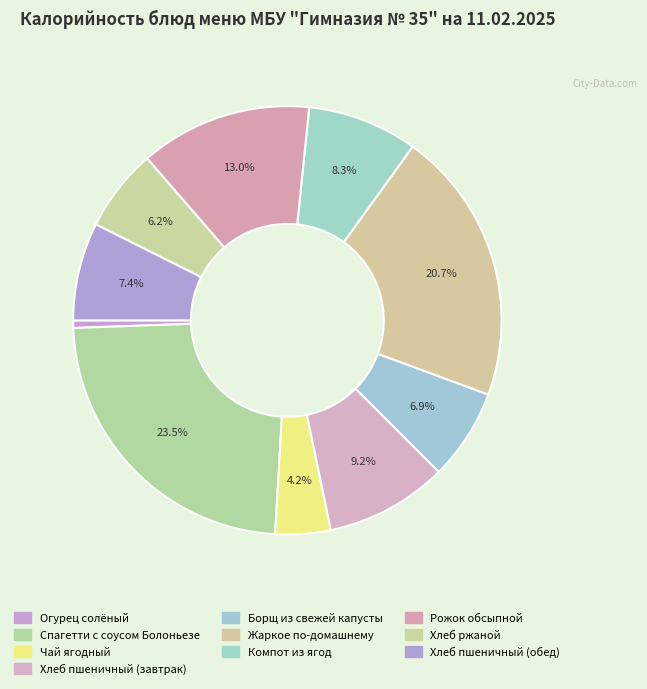

What percentage is the Компот из ягод slice, to the nearest percent?

8%